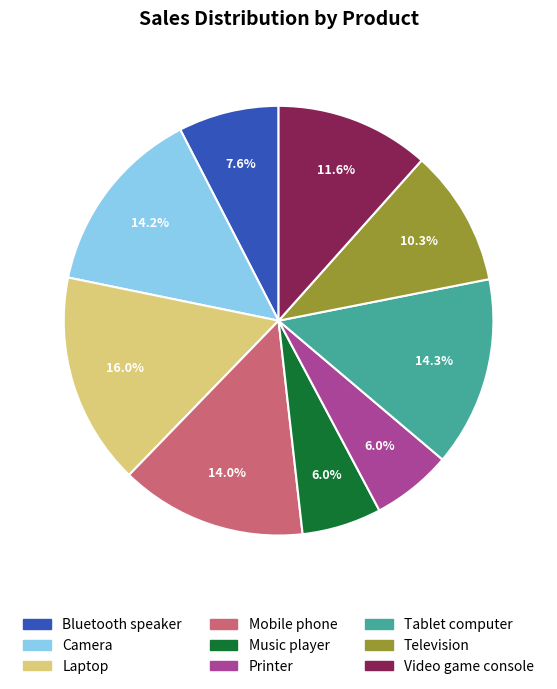

What percentage do Bluetooth speaker and Camera together represent?

21.8%